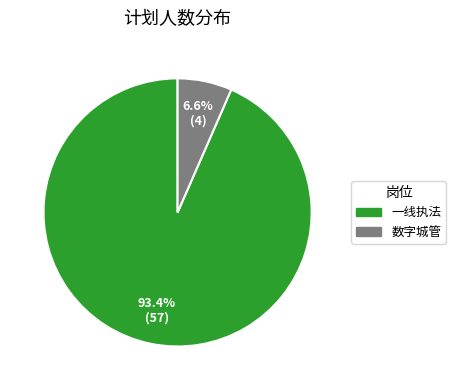

How many slices are in this pie chart?

2